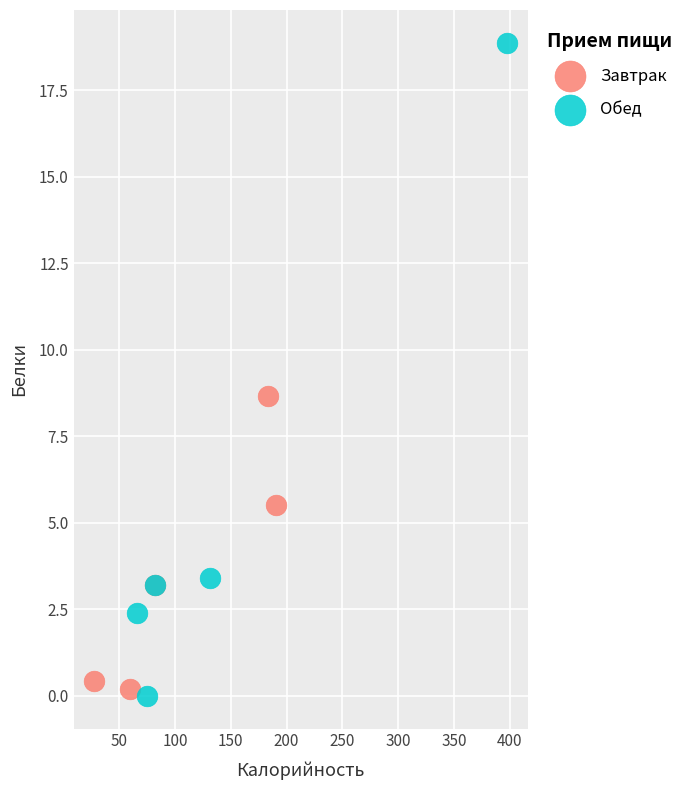

Which series has the largest Y range (max minus min)?

Обед